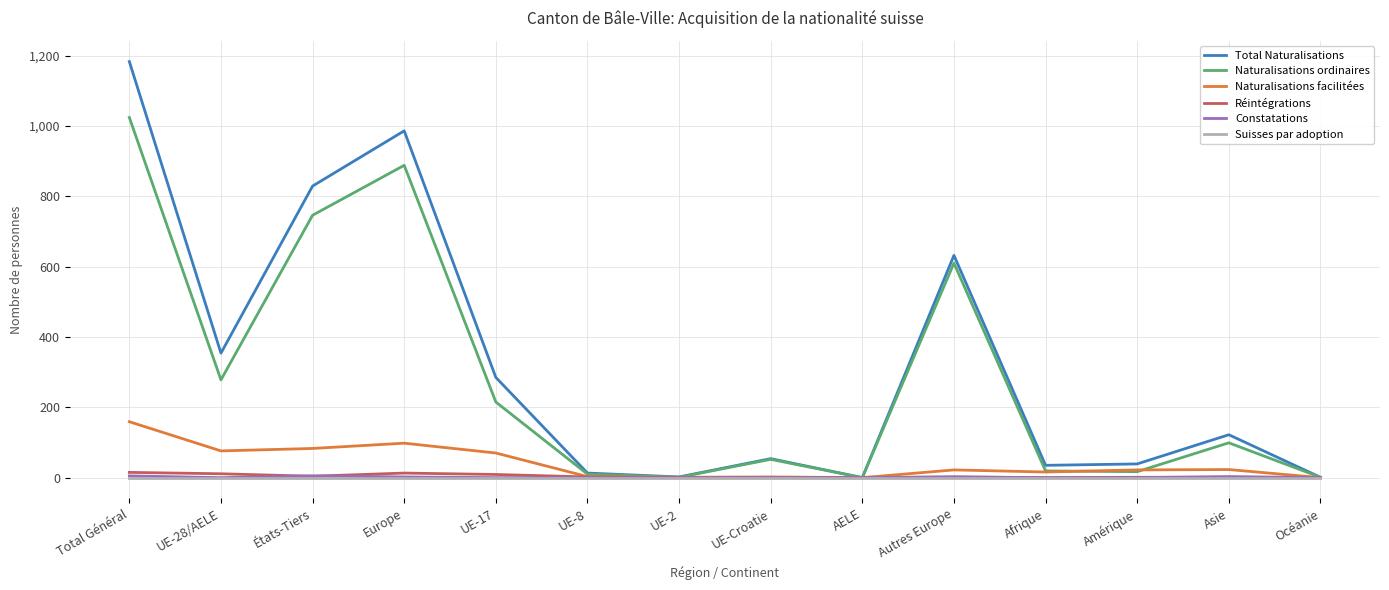

What is the highest value of the Naturalisations facilitées series?

159